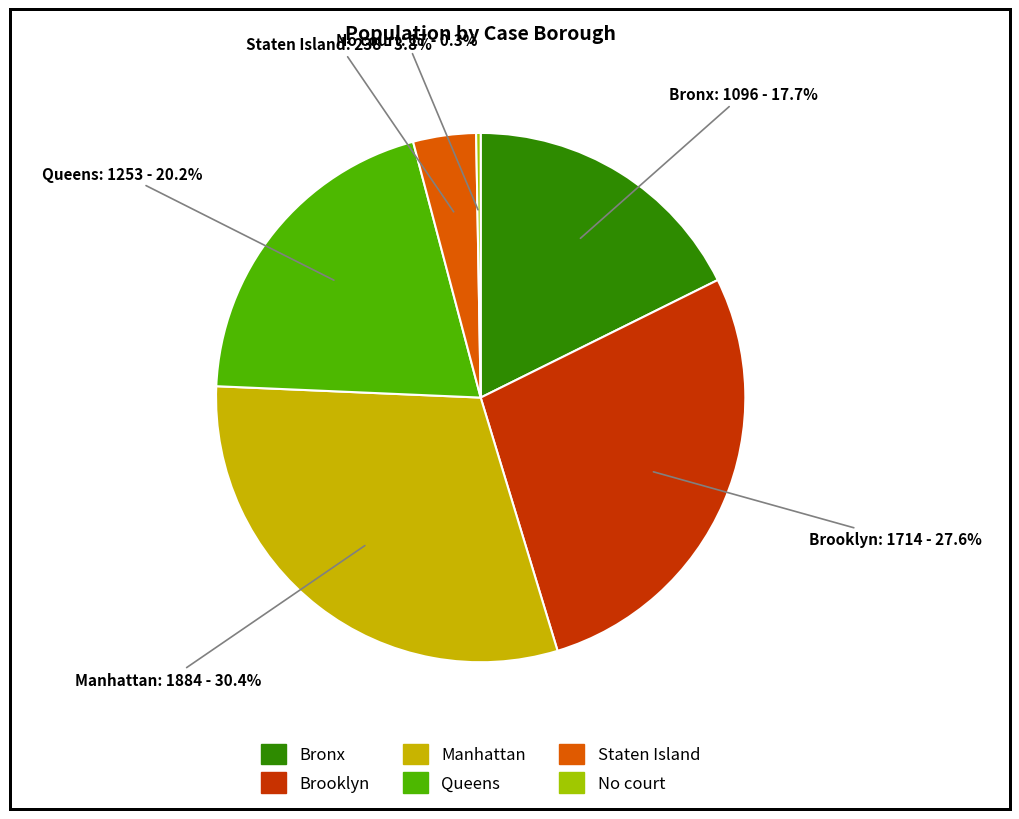

To the nearest percent, what is the difference between the Staten Island and Bronx slice percentages?

14%